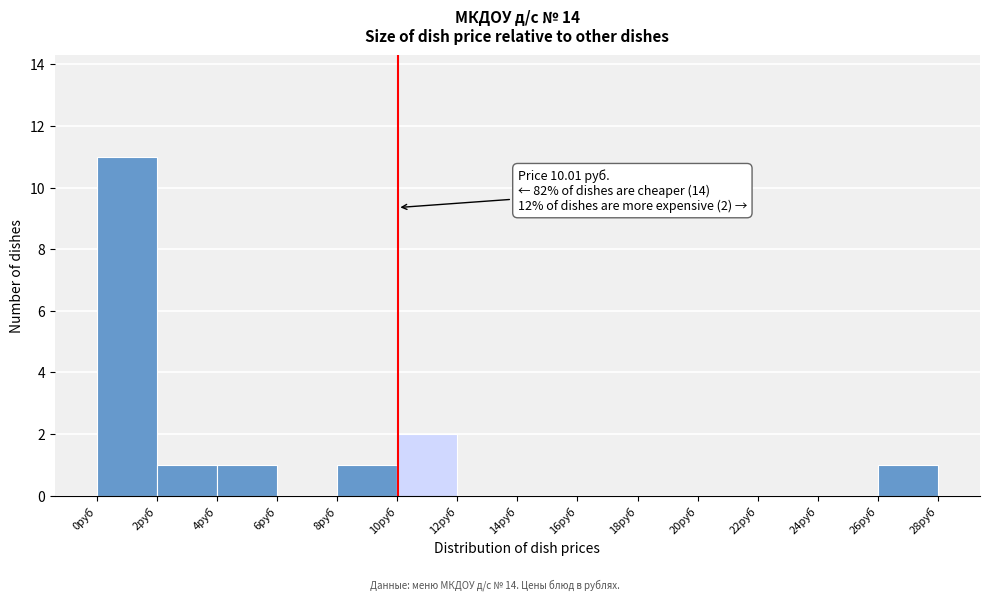

Which range on the x-axis has the tallest bar?

0 to 2